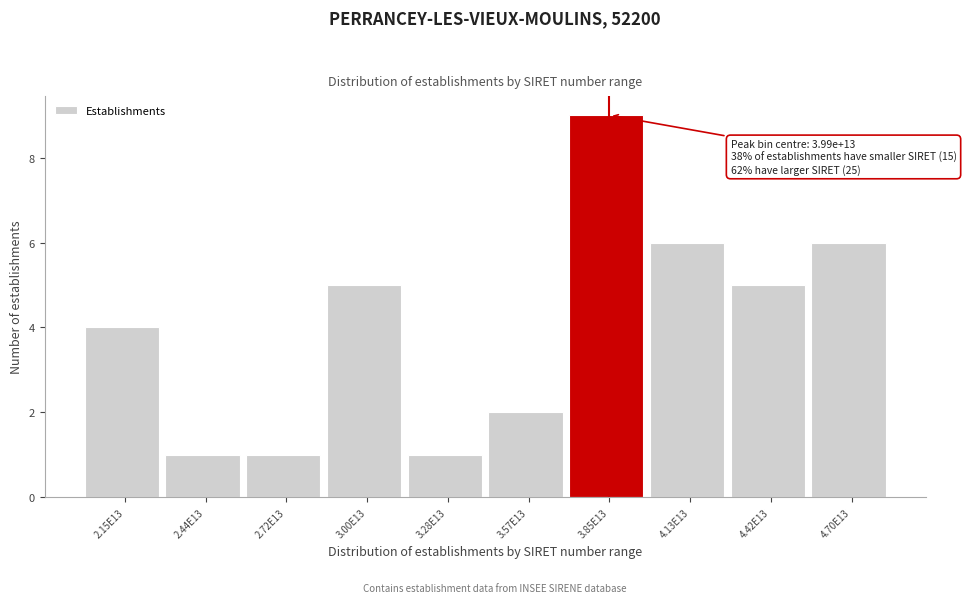

Reading left to right, what are all the values shown in this chart?

4	1	1	5	1	2	9	6	5	6